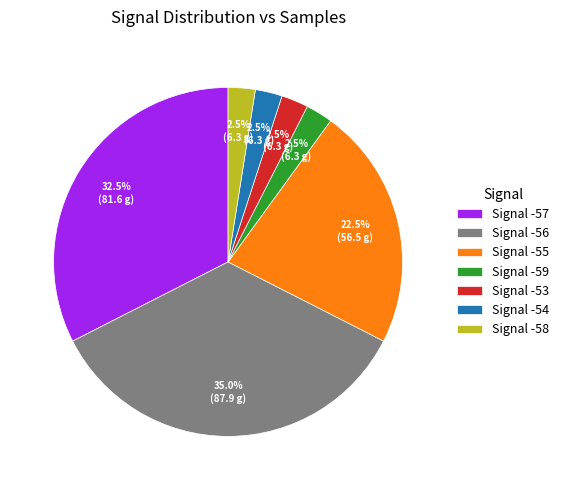

Is Signal -57 the majority of the pie?

No